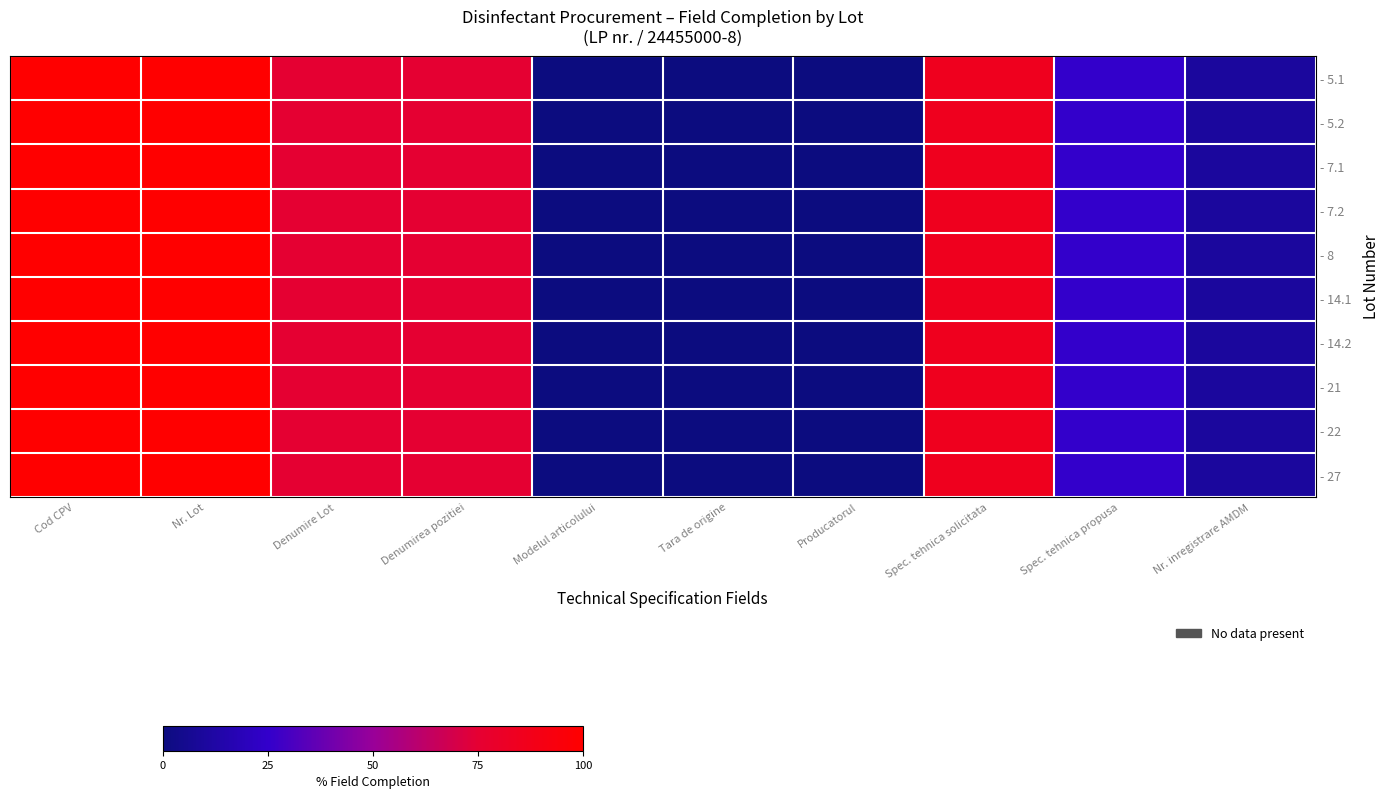

Reading left to right, what are all the values shown in this chart?

- 5.1: Cod CPV=1.0	Nr. Lot=1.0	Denumire Lot=0.8	Denumirea pozitiei=0.8	Modelul articolului=0.0	Tara de origine=0.0	Producatorul=0.0	Spec. tehnica solicitata=0.8	Spec. tehnica propusa=0.2	Nr. inregistrare AMDM=0.1
- 5.2: Cod CPV=1.0	Nr. Lot=1.0	Denumire Lot=0.8	Denumirea pozitiei=0.8	Modelul articolului=0.0	Tara de origine=0.0	Producatorul=0.0	Spec. tehnica solicitata=0.8	Spec. tehnica propusa=0.2	Nr. inregistrare AMDM=0.1
- 7.1: Cod CPV=1.0	Nr. Lot=1.0	Denumire Lot=0.8	Denumirea pozitiei=0.8	Modelul articolului=0.0	Tara de origine=0.0	Producatorul=0.0	Spec. tehnica solicitata=0.8	Spec. tehnica propusa=0.2	Nr. inregistrare AMDM=0.1
- 7.2: Cod CPV=1.0	Nr. Lot=1.0	Denumire Lot=0.8	Denumirea pozitiei=0.8	Modelul articolului=0.0	Tara de origine=0.0	Producatorul=0.0	Spec. tehnica solicitata=0.8	Spec. tehnica propusa=0.2	Nr. inregistrare AMDM=0.1
- 8: Cod CPV=1.0	Nr. Lot=1.0	Denumire Lot=0.8	Denumirea pozitiei=0.8	Modelul articolului=0.0	Tara de origine=0.0	Producatorul=0.0	Spec. tehnica solicitata=0.8	Spec. tehnica propusa=0.2	Nr. inregistrare AMDM=0.1
- 14.1: Cod CPV=1.0	Nr. Lot=1.0	Denumire Lot=0.8	Denumirea pozitiei=0.8	Modelul articolului=0.0	Tara de origine=0.0	Producatorul=0.0	Spec. tehnica solicitata=0.8	Spec. tehnica propusa=0.2	Nr. inregistrare AMDM=0.1
- 14.2: Cod CPV=1.0	Nr. Lot=1.0	Denumire Lot=0.8	Denumirea pozitiei=0.8	Modelul articolului=0.0	Tara de origine=0.0	Producatorul=0.0	Spec. tehnica solicitata=0.8	Spec. tehnica propusa=0.2	Nr. inregistrare AMDM=0.1
- 21: Cod CPV=1.0	Nr. Lot=1.0	Denumire Lot=0.8	Denumirea pozitiei=0.8	Modelul articolului=0.0	Tara de origine=0.0	Producatorul=0.0	Spec. tehnica solicitata=0.8	Spec. tehnica propusa=0.2	Nr. inregistrare AMDM=0.1
- 22: Cod CPV=1.0	Nr. Lot=1.0	Denumire Lot=0.8	Denumirea pozitiei=0.8	Modelul articolului=0.0	Tara de origine=0.0	Producatorul=0.0	Spec. tehnica solicitata=0.8	Spec. tehnica propusa=0.2	Nr. inregistrare AMDM=0.1
- 27: Cod CPV=1.0	Nr. Lot=1.0	Denumire Lot=0.8	Denumirea pozitiei=0.8	Modelul articolului=0.0	Tara de origine=0.0	Producatorul=0.0	Spec. tehnica solicitata=0.8	Spec. tehnica propusa=0.2	Nr. inregistrare AMDM=0.1